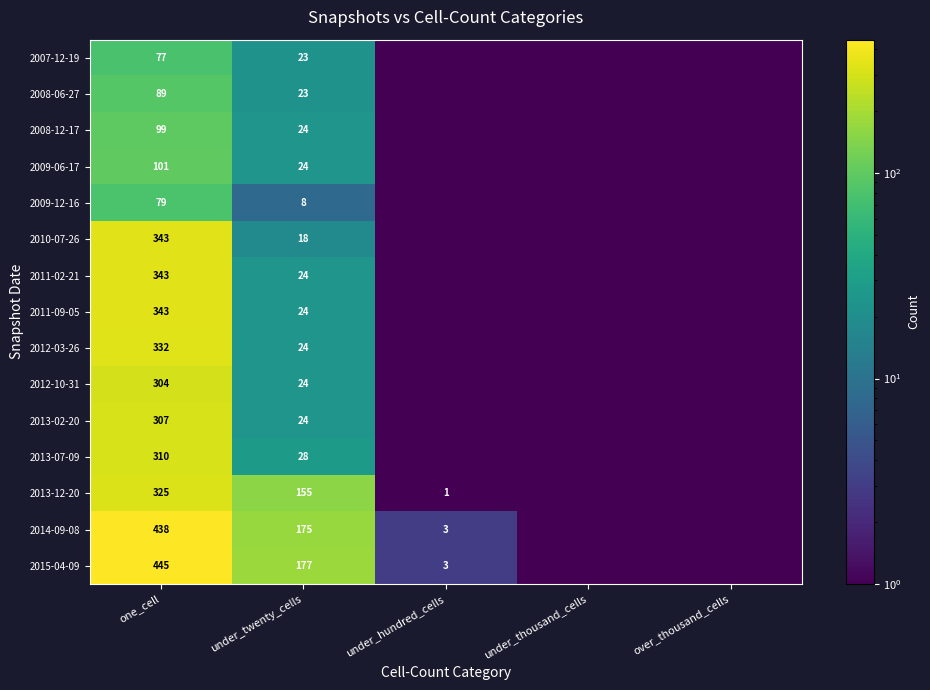

The 2013-07-09 series shows 70.2 at one_cell. True or false?

False